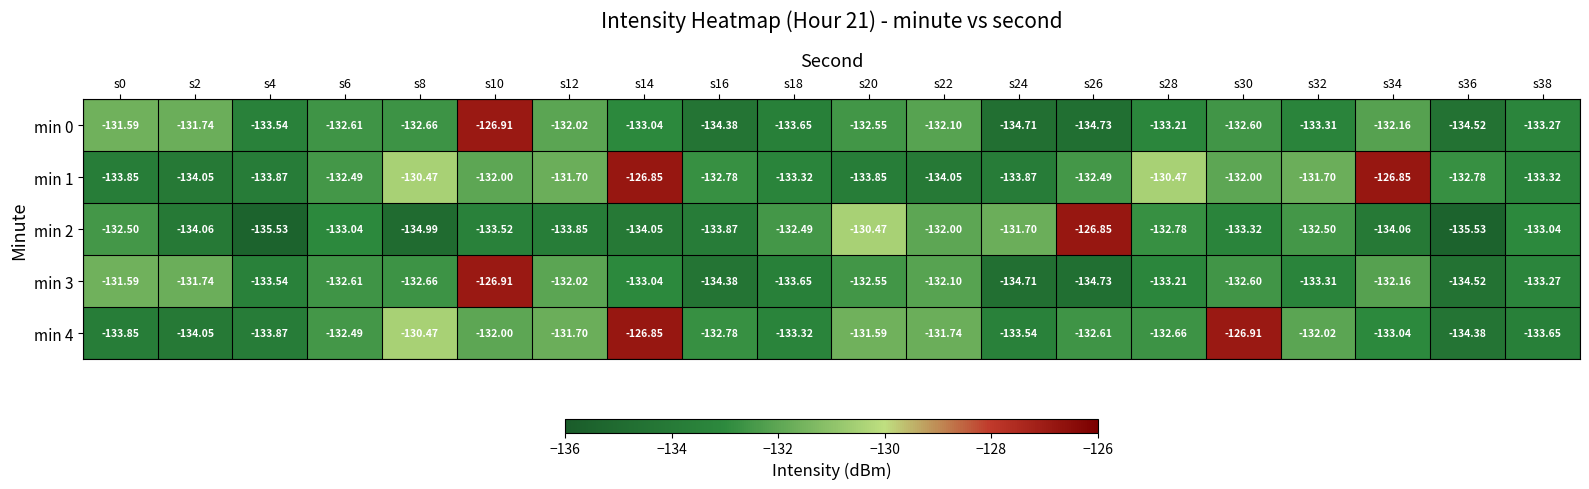

Count the number of categories in the chart.

20